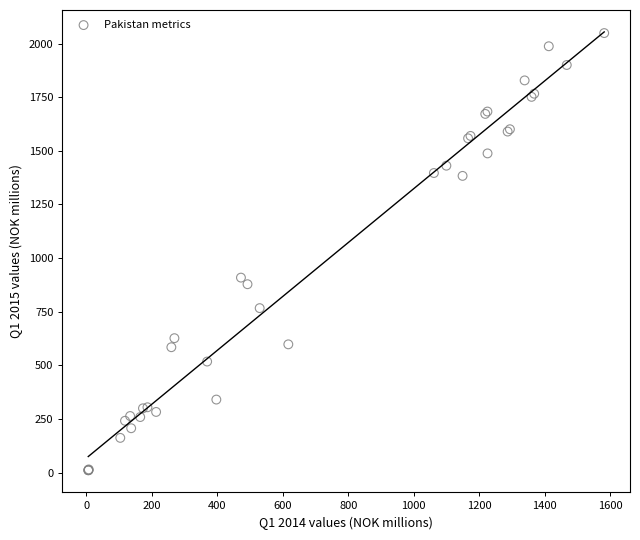

What Y value in the scatter plot is closest to 1030?

909.0